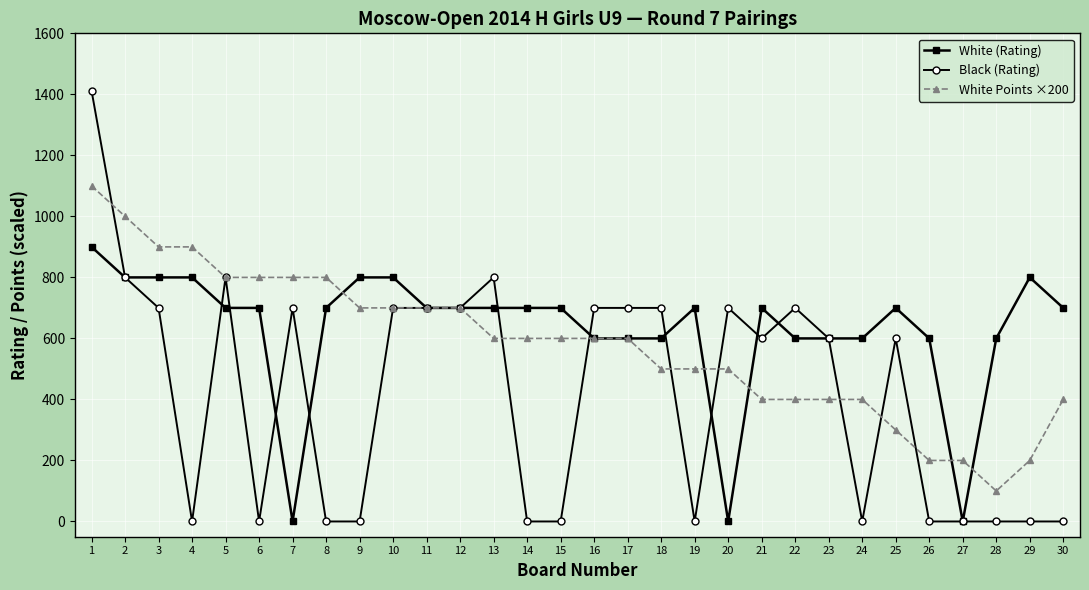

Where do Black (Rating) and White Points ×200 first cross each other?

1 and 2